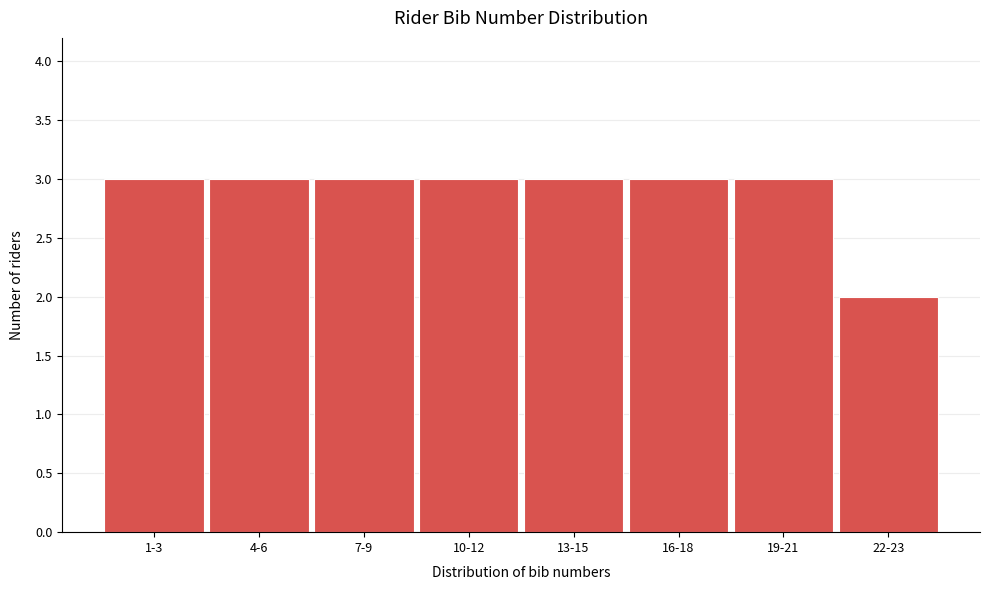

Reading right to left, list all the values displayed in this chart.

22-23=2	19-21=3	16-18=3	13-15=3	10-12=3	7-9=3	4-6=3	1-3=3